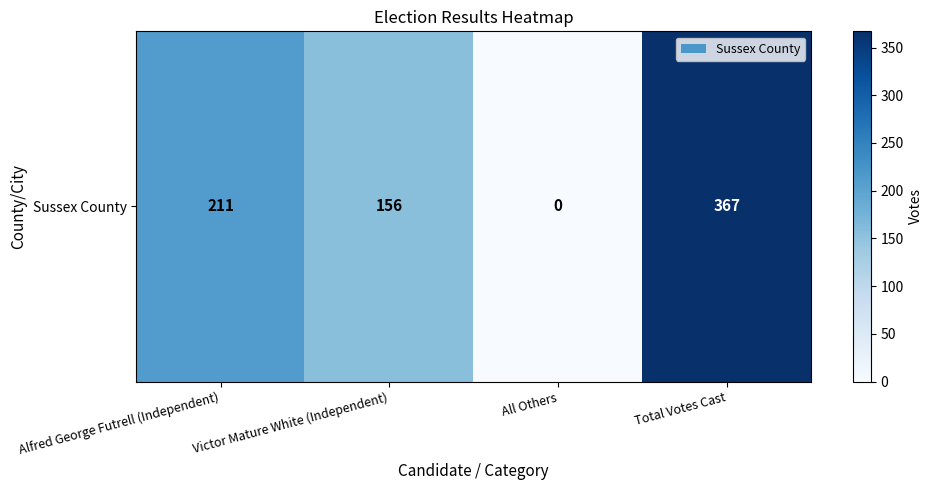

What is the change in value from All Others to Total Votes Cast?

+367